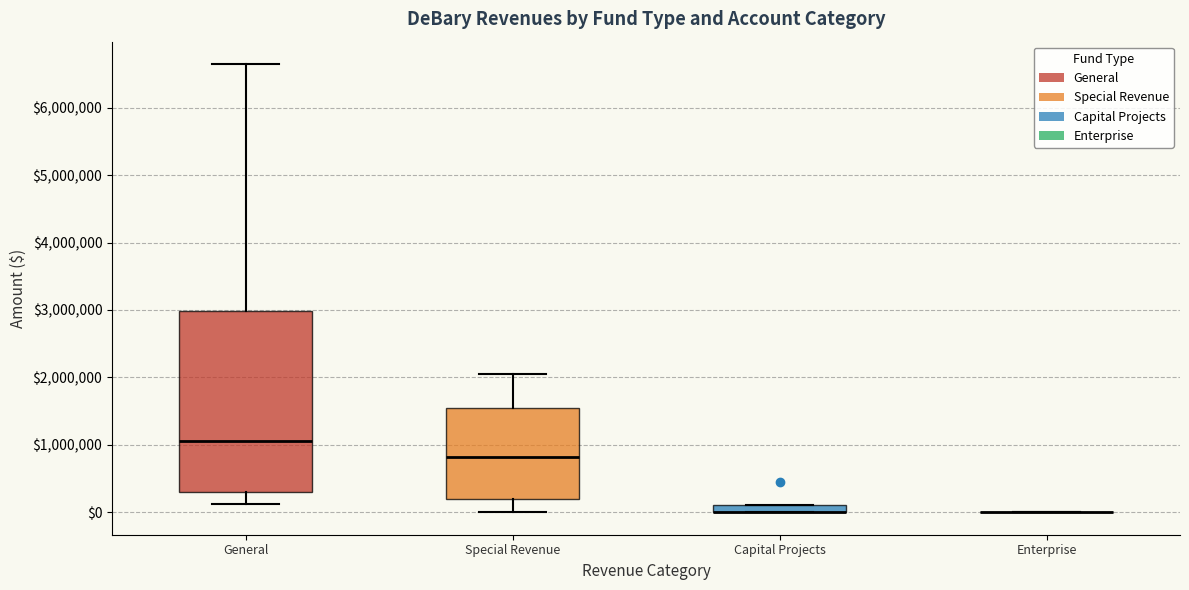

Where is the upper edge of the box for Capital Projects on the y-axis? The values are not printed on the chart, so give them approximately, as read against the axis.

100000